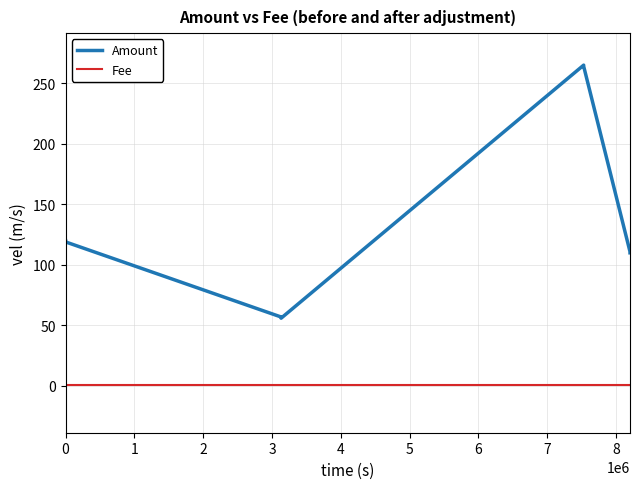

At how many categories does at least one series exceed 65?

6